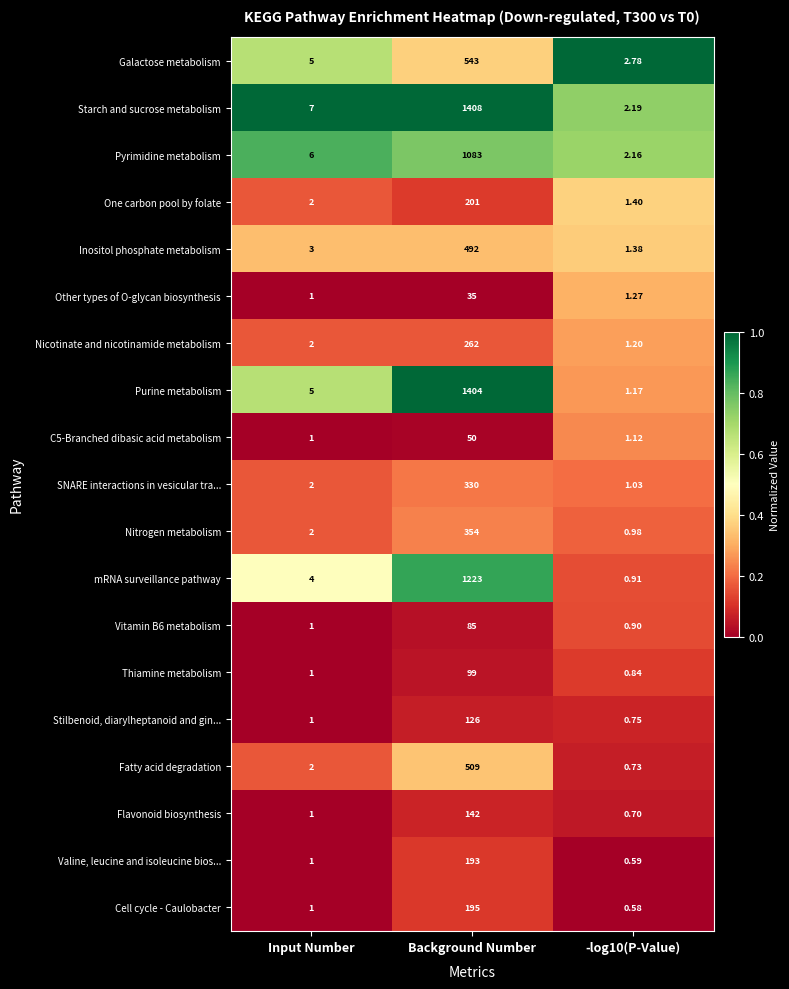

Which series has the largest range (max minus min)?

Starch and sucrose metabolism